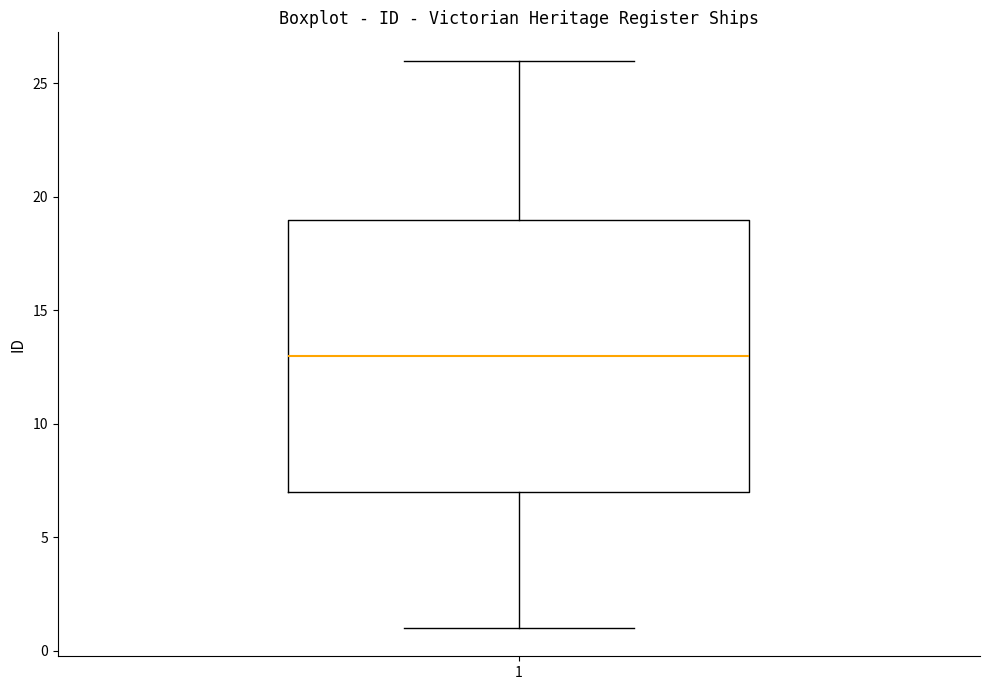

Read this box plot against the y-axis: the position of the median line, the range covered by the box, and the ends of both whiskers. The values are not printed on the chart, so give them approximately, as read against the axis.

median 13, box 7 to 19, whiskers 1 to 26